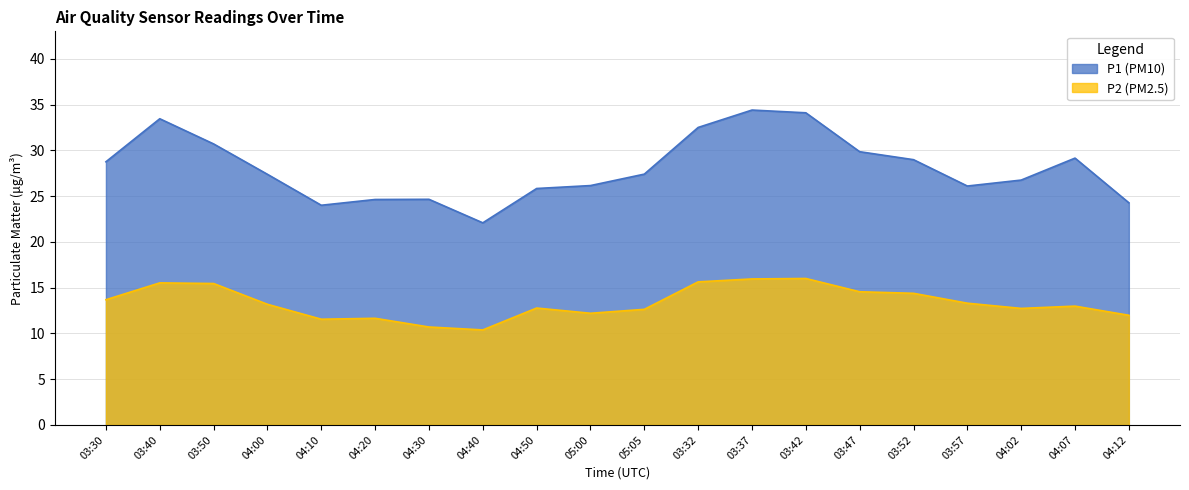

List the labels in order of P1 (PM10) value, smallest first.

04:40, 04:10, 04:12, 04:20, 04:30, 04:50, 03:57, 05:00, 04:02, 04:00, 05:05, 03:30, 03:52, 04:07, 03:47, 03:50, 03:32, 03:40, 03:42, 03:37